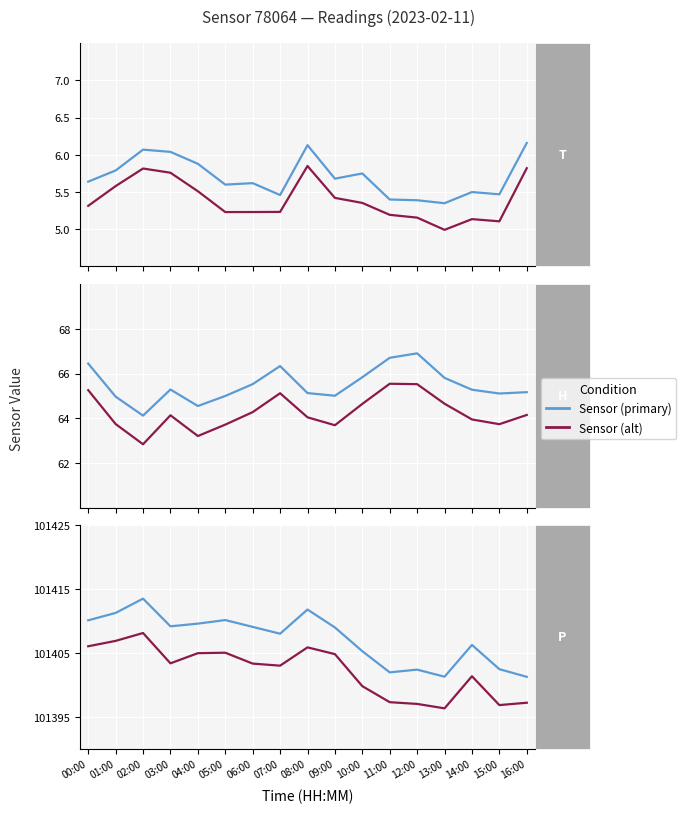

How many interior local peaks does the Primary series have?

5